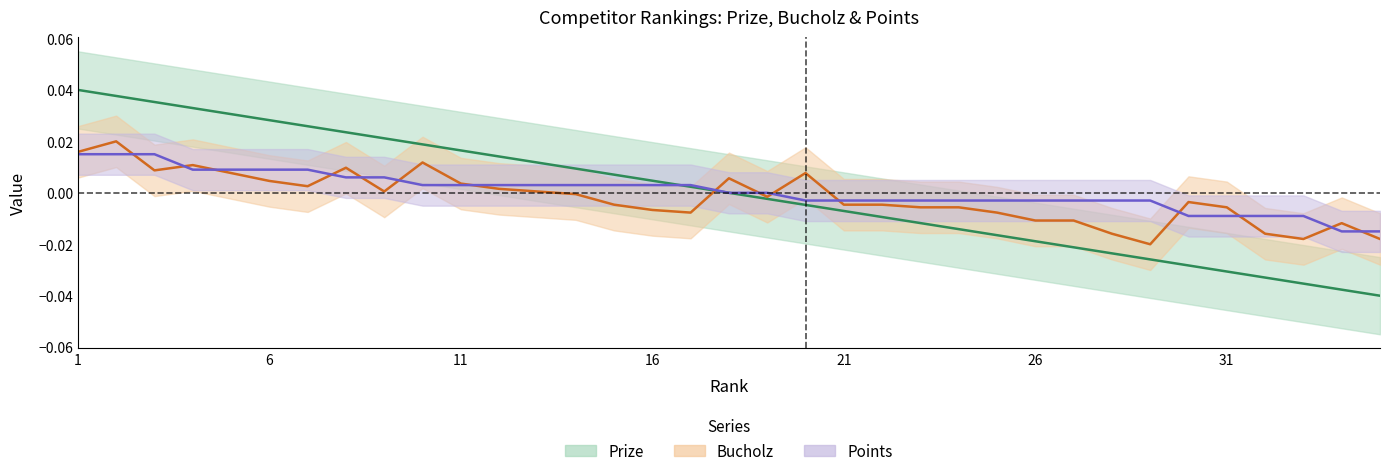

Reading right to left, what are all the values shown in this chart?

Prize: 35=-0.0	34=-0.0	33=-0.0	32=-0.0	31=-0.0	30=-0.0	29=-0.0	28=-0.0	27=-0.0	26=-0.0	25=-0.0	24=-0.0	23=-0.0	22=-0.0	21=-0.0	20=-0.0	19=-0.0	18=0.0	17=0.0	16=0.0	15=0.0	14=0.0	13=0.0	12=0.0	11=0.0	10=0.0	9=0.0	8=0.0	7=0.0	6=0.0	5=0.0	4=0.0	3=0.0	2=0.0	1=0.0
Bucholz: 35=-0.0	34=-0.0	33=-0.0	32=-0.0	31=-0.0	30=-0.0	29=-0.0	28=-0.0	27=-0.0	26=-0.0	25=-0.0	24=-0.0	23=-0.0	22=-0.0	21=-0.0	20=0.0	19=-0.0	18=0.0	17=-0.0	16=-0.0	15=-0.0	14=-0.0	13=0.0	12=0.0	11=0.0	10=0.0	9=0.0	8=0.0	7=0.0	6=0.0	5=0.0	4=0.0	3=0.0	2=0.0	1=0.0
Points: 35=-0.0	34=-0.0	33=-0.0	32=-0.0	31=-0.0	30=-0.0	29=-0.0	28=-0.0	27=-0.0	26=-0.0	25=-0.0	24=-0.0	23=-0.0	22=-0.0	21=-0.0	20=-0.0	19=0.0	18=0.0	17=0.0	16=0.0	15=0.0	14=0.0	13=0.0	12=0.0	11=0.0	10=0.0	9=0.0	8=0.0	7=0.0	6=0.0	5=0.0	4=0.0	3=0.0	2=0.0	1=0.0